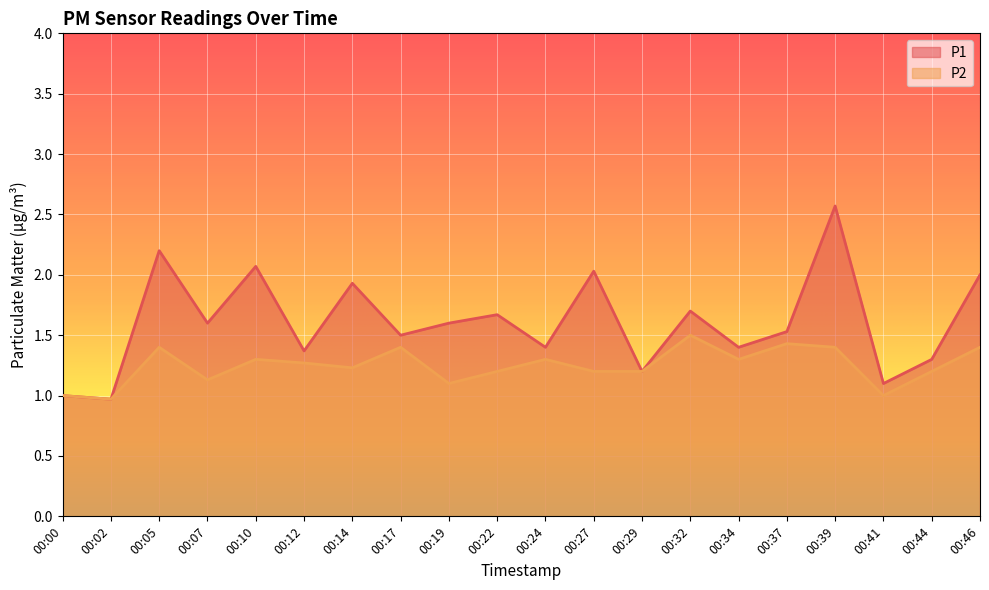

List the labels in order of P1 value, largest first.

00:39, 00:05, 00:10, 00:27, 00:46, 00:14, 00:32, 00:22, 00:07, 00:19, 00:37, 00:17, 00:24, 00:34, 00:12, 00:44, 00:29, 00:41, 00:00, 00:02